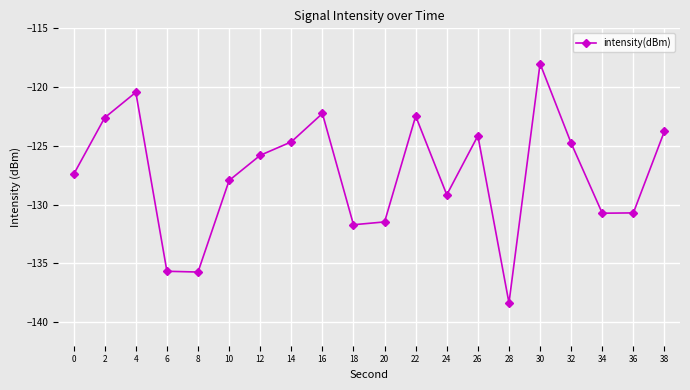

Reading left to right, extract all data points from this chart.

0=-127.4	2=-122.6	4=-120.4	6=-135.7	8=-135.7	10=-127.9	12=-125.8	14=-124.7	16=-122.2	18=-131.7	20=-131.5	22=-122.5	24=-129.2	26=-124.1	28=-138.4	30=-118.0	32=-124.8	34=-130.7	36=-130.7	38=-123.7